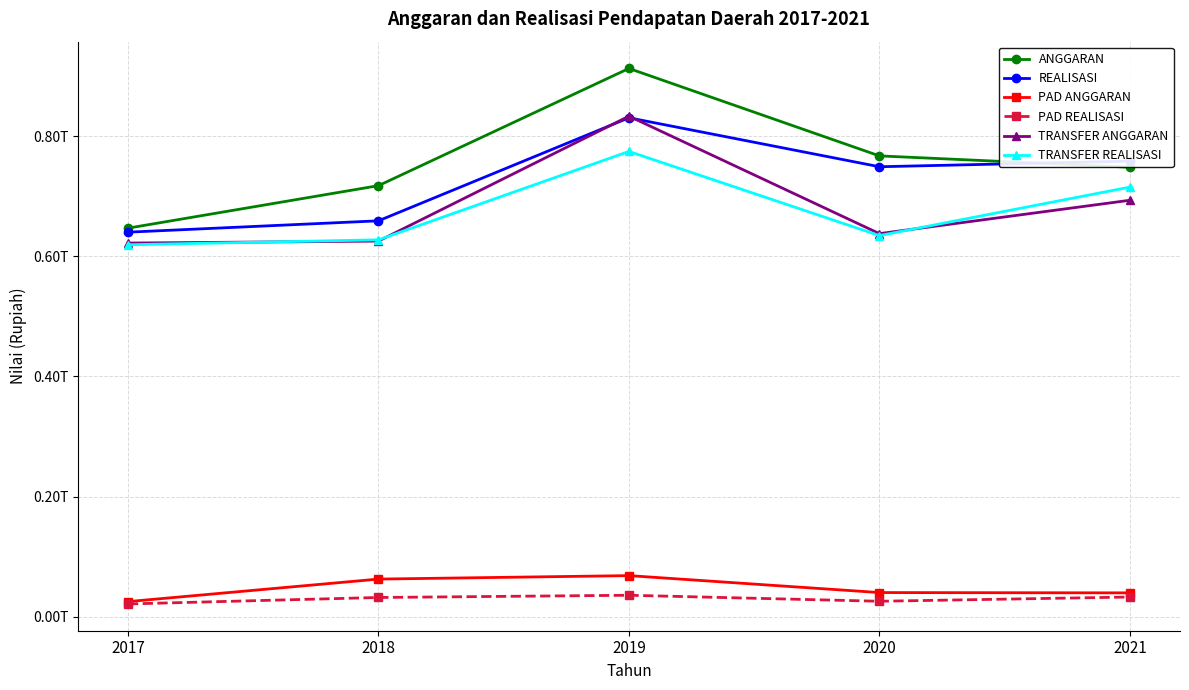

True or false: PAD ANGGARAN has a value of 39392261330.0 at 2021.

True